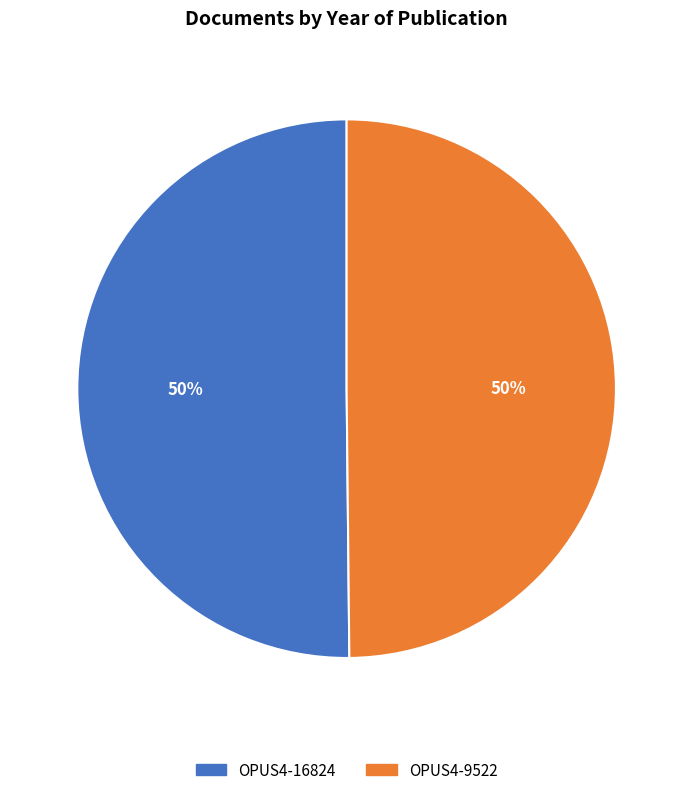

Is it true that OPUS4-9522 is 39% of the pie?

False